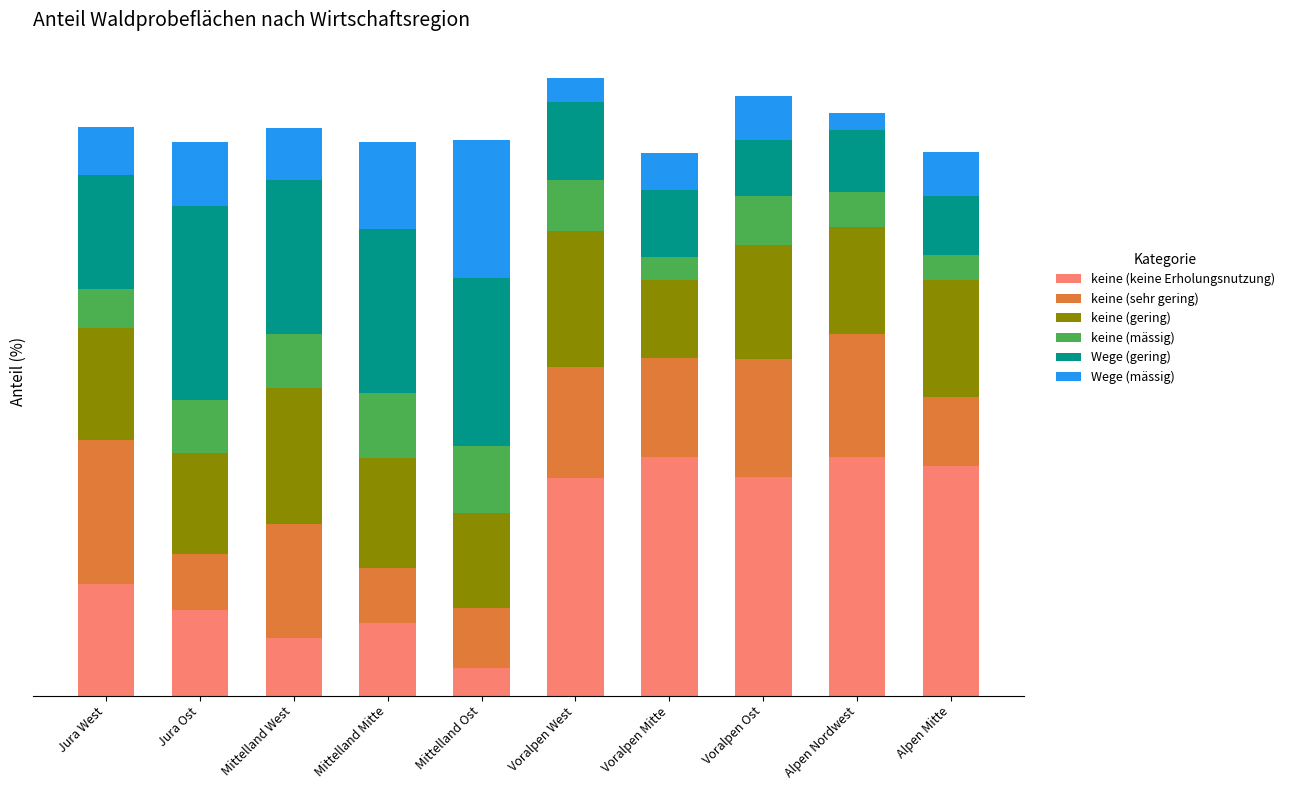

Are the bars horizontal?

No